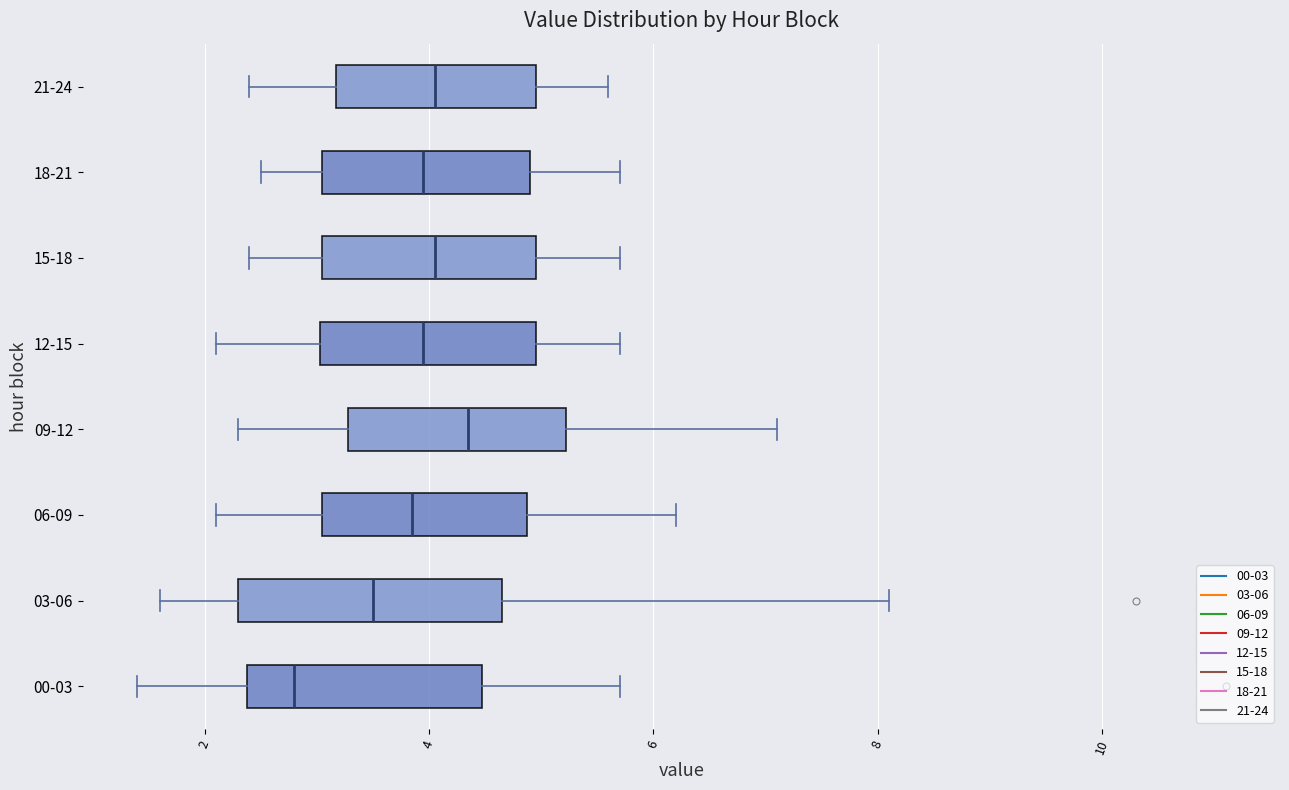

Reading bottom to top, transcribe this box plot: for each box, give where its median line is, the range the box spans, and where its two whiskers end, as read against the x-axis. The values are not printed on the chart, so give them approximately, as read against the axis.

00-03: median 2.8, box 2.4 to 4.4, whiskers 1.4 to 5.8
03-06: median 3.6, box 2.4 to 4.6, whiskers 1.6 to 8.2
06-09: median 3.8, box 3.0 to 4.8, whiskers 2.2 to 6.2
09-12: median 4.4, box 3.2 to 5.2, whiskers 2.4 to 7.2
12-15: median 4.0, box 3.0 to 5.0, whiskers 2.2 to 5.8
15-18: median 4.0, box 3.0 to 5.0, whiskers 2.4 to 5.8
18-21: median 4.0, box 3.0 to 5.0, whiskers 2.6 to 5.8
21-24: median 4.0, box 3.2 to 5.0, whiskers 2.4 to 5.6